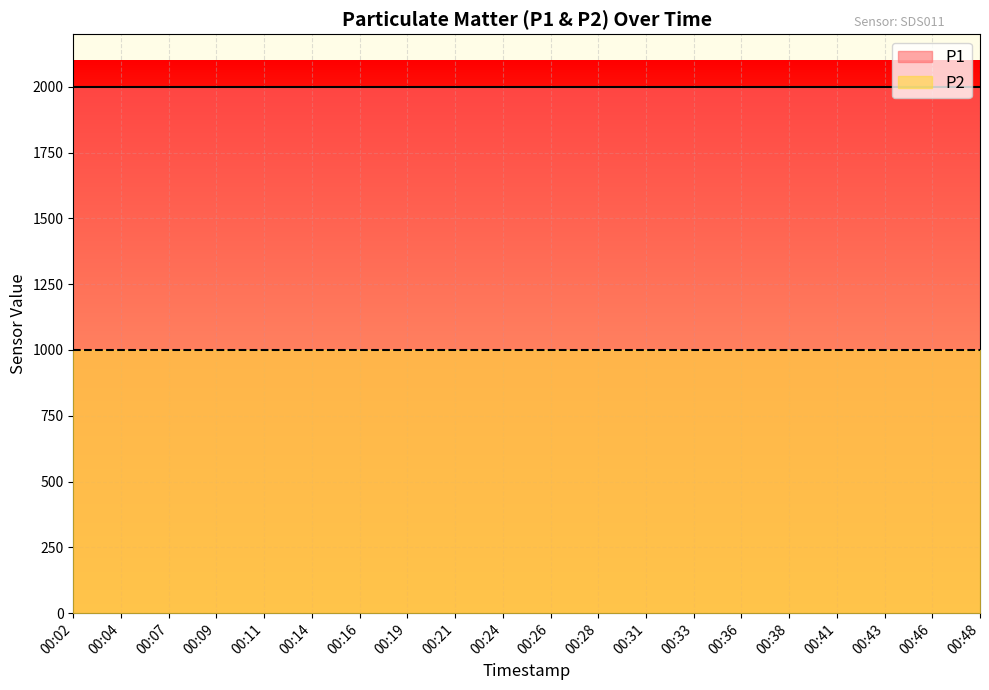

Is the value of P2 at 00:14 greater than the value of P1 at 00:43?

No